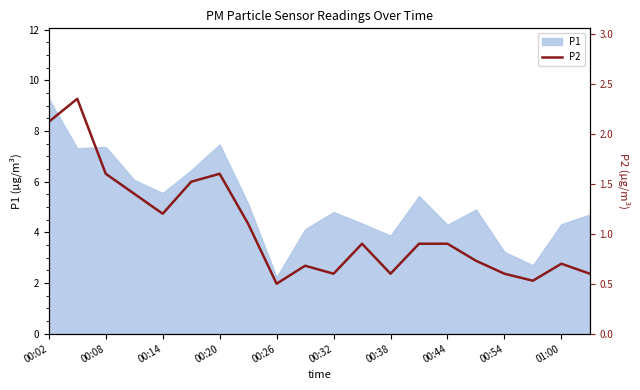

Reading left to right, what are all the values shown in this chart?

2.1	2.4	1.6	1.4	1.2	1.5	1.6	1.1	0.5	0.7	0.6	0.9	0.6	0.9	0.9	0.7	0.6	0.5	0.7	0.6